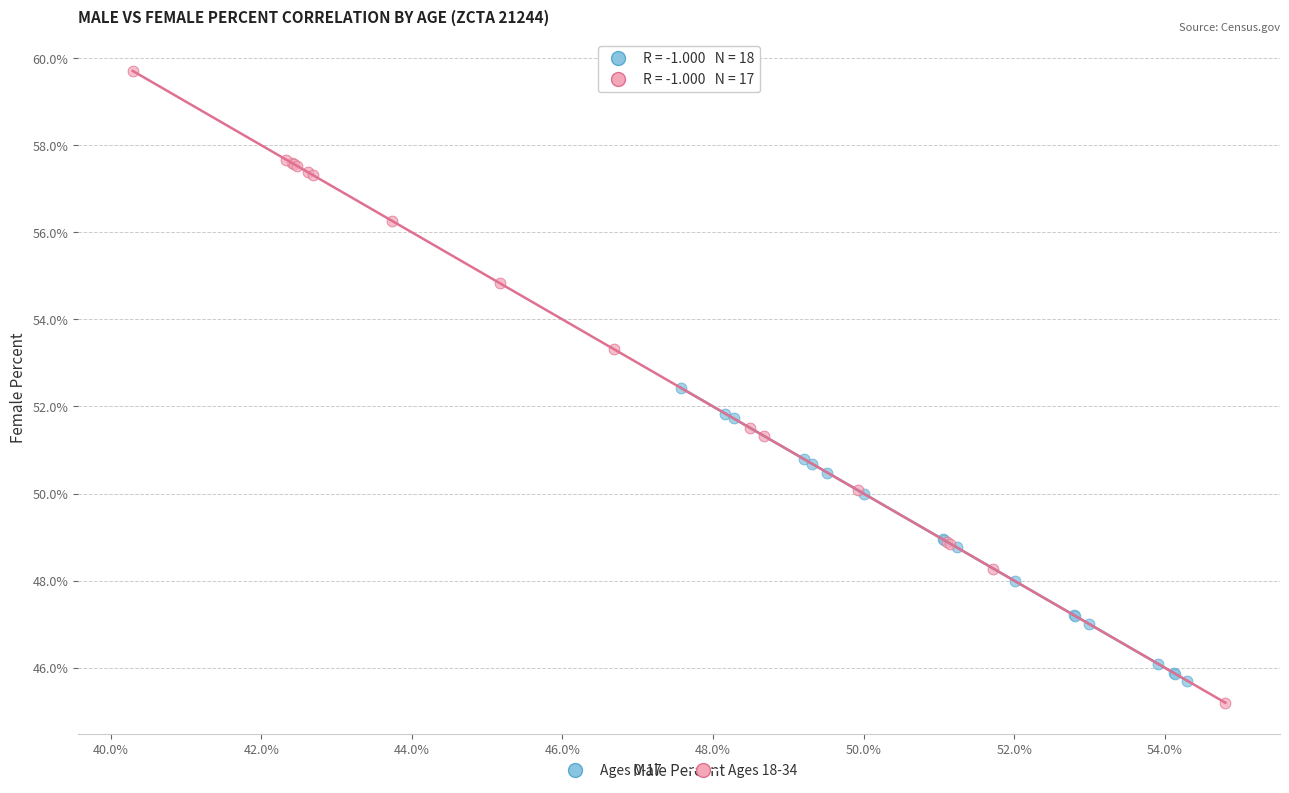

Which series has the widest spread of Y values?

Ages 18-34